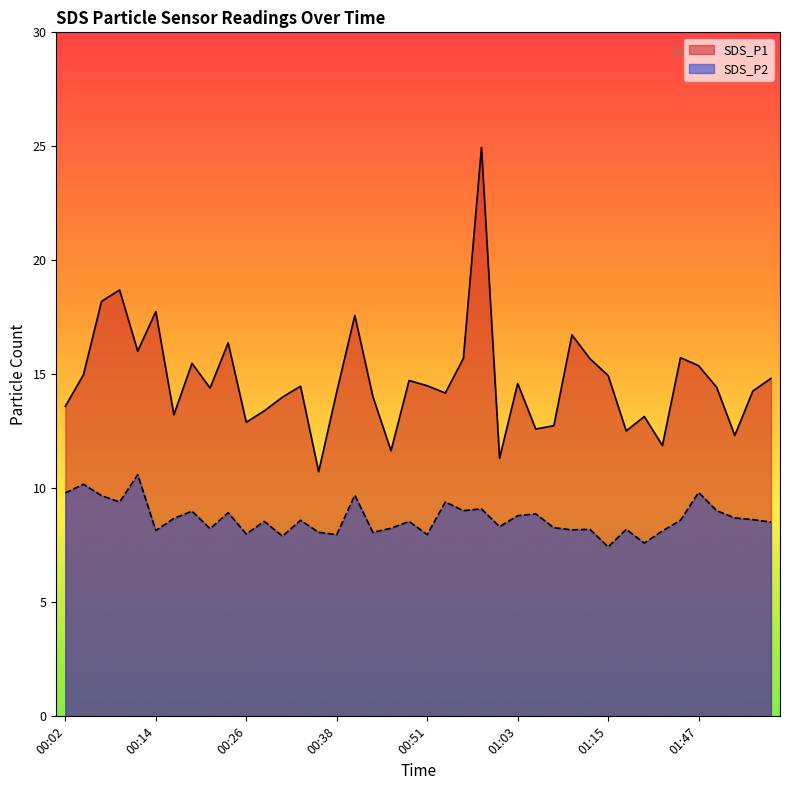

True or false: SDS_P1 has more than 2 points higher than both neighbors.

True